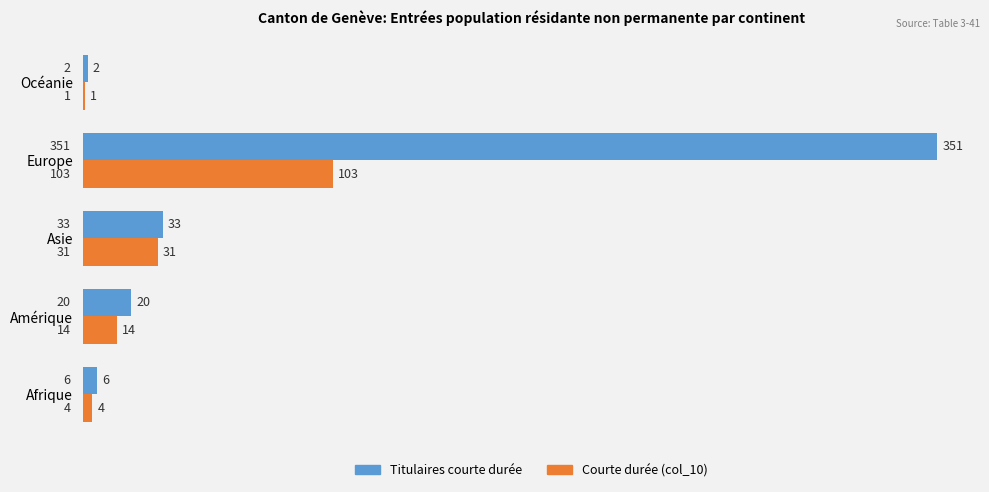

At which category is the sum across all series the highest?

Europe